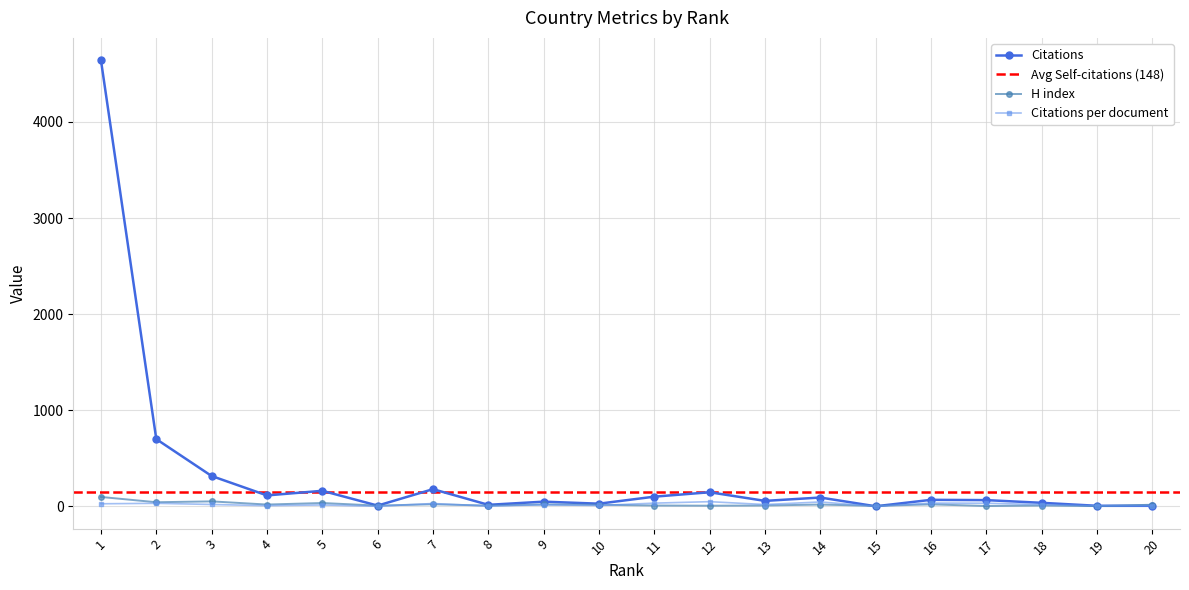

What is the approximate value of Citations at 16?

68.0